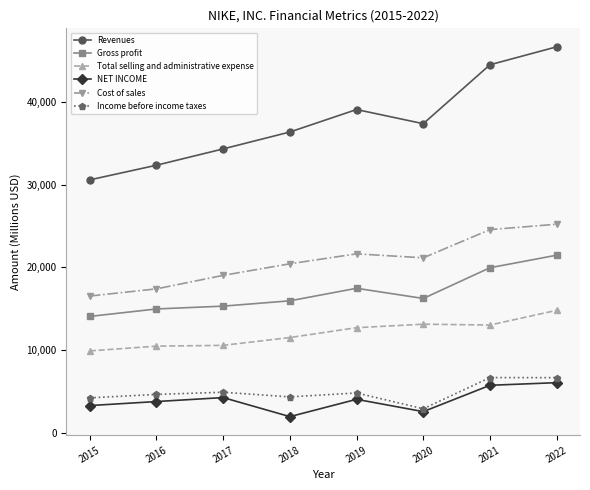

What is the value of the Gross profit point at the 4th from the left?

15956